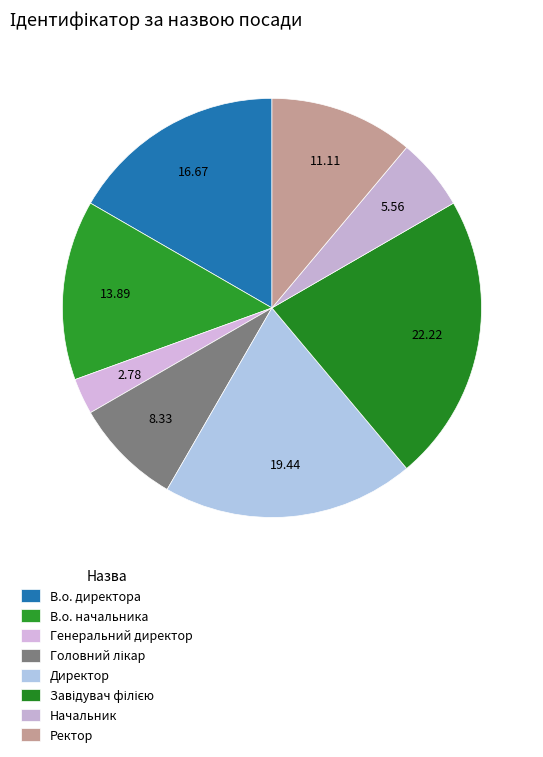

How many segments does this pie chart have?

8